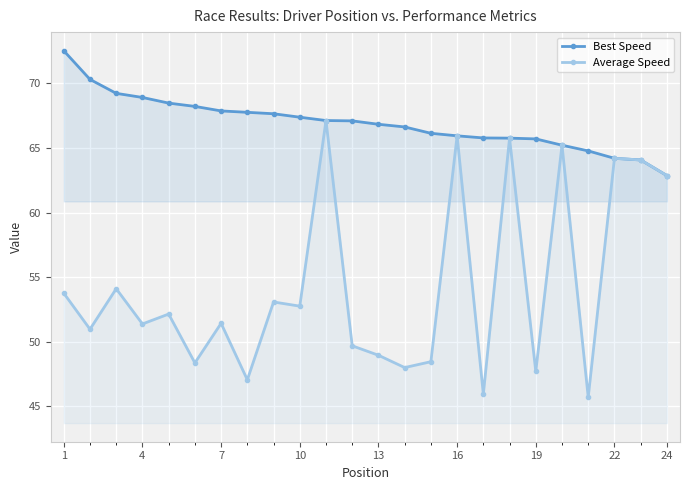

True or false: Best Speed and Average Speed intersect in this chart.

False